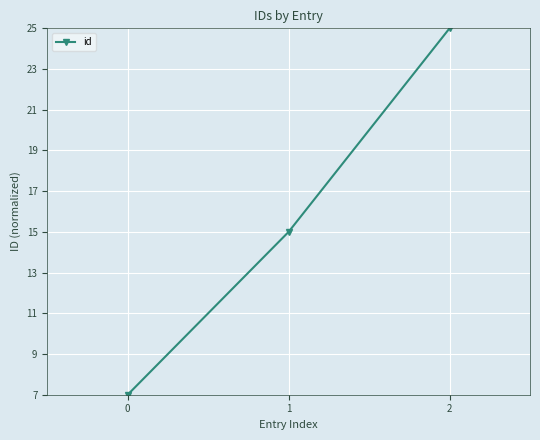

List the labels in order of value, largest first.

2, 1, 0